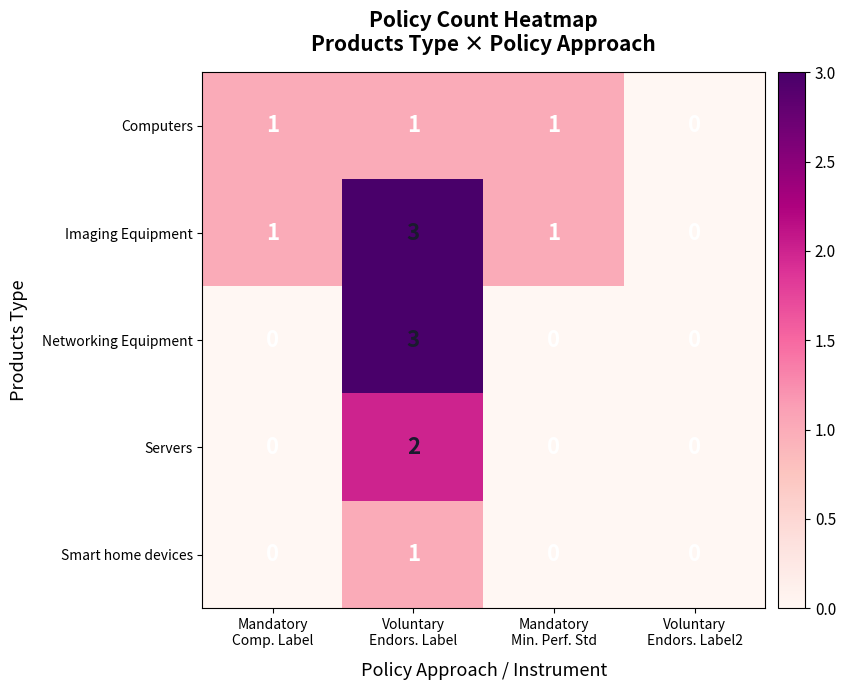

Which series has the largest total across all categories?

Imaging Equipment